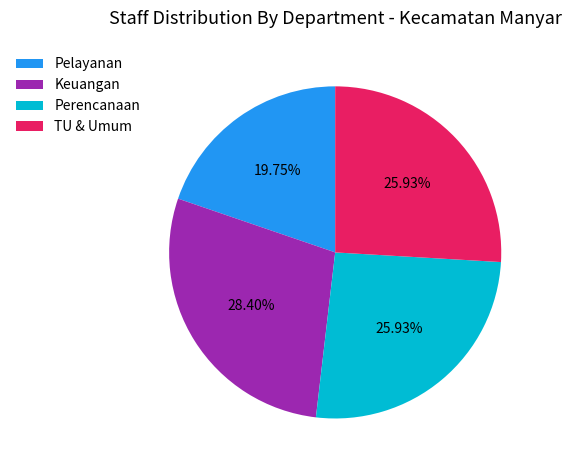

What portion of the pie excludes Keuangan?

71.6%